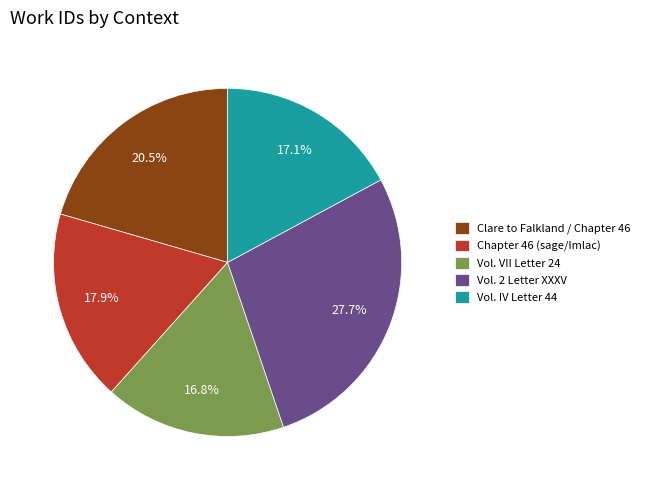

To the nearest percent, what portion does Vol. IV Letter 44 represent?

17%